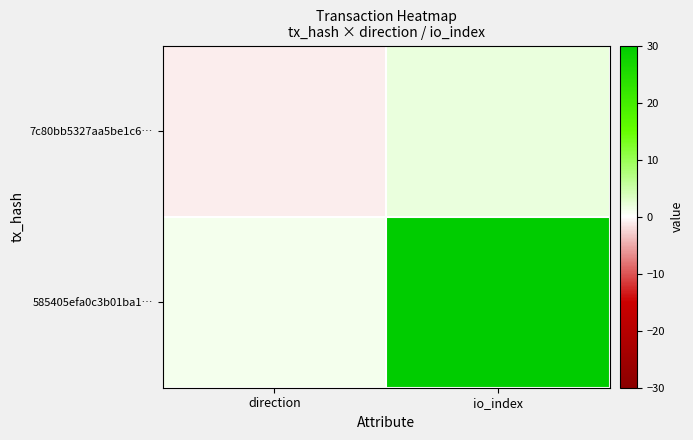

Reading right to left, what are all the values shown in this chart?

7c80bb5327aa5be1c6…: io_index=2	direction=-1
585405efa0c3b01ba1…: io_index=30	direction=1